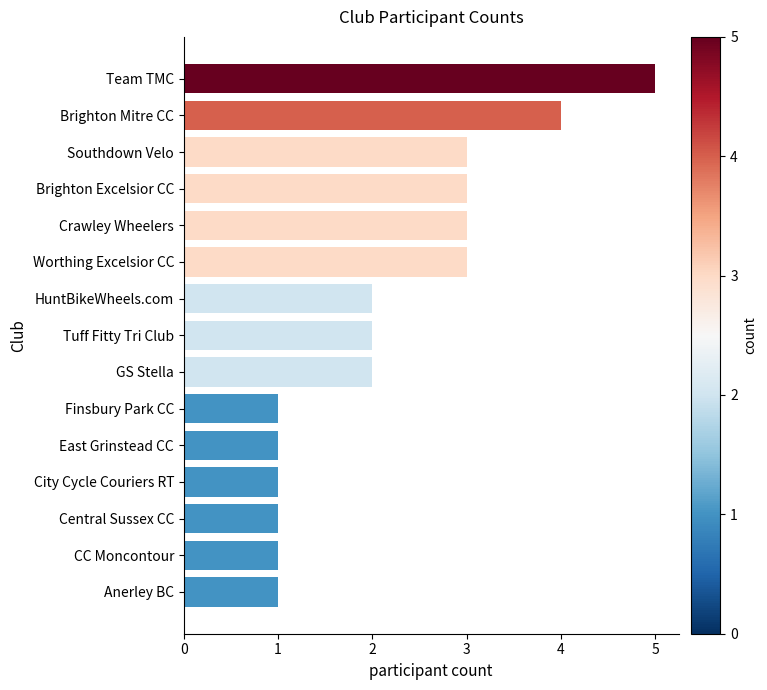

Reading bottom to top, what are all the values shown in this chart?

1	1	1	1	1	1	2	2	2	3	3	3	3	4	5